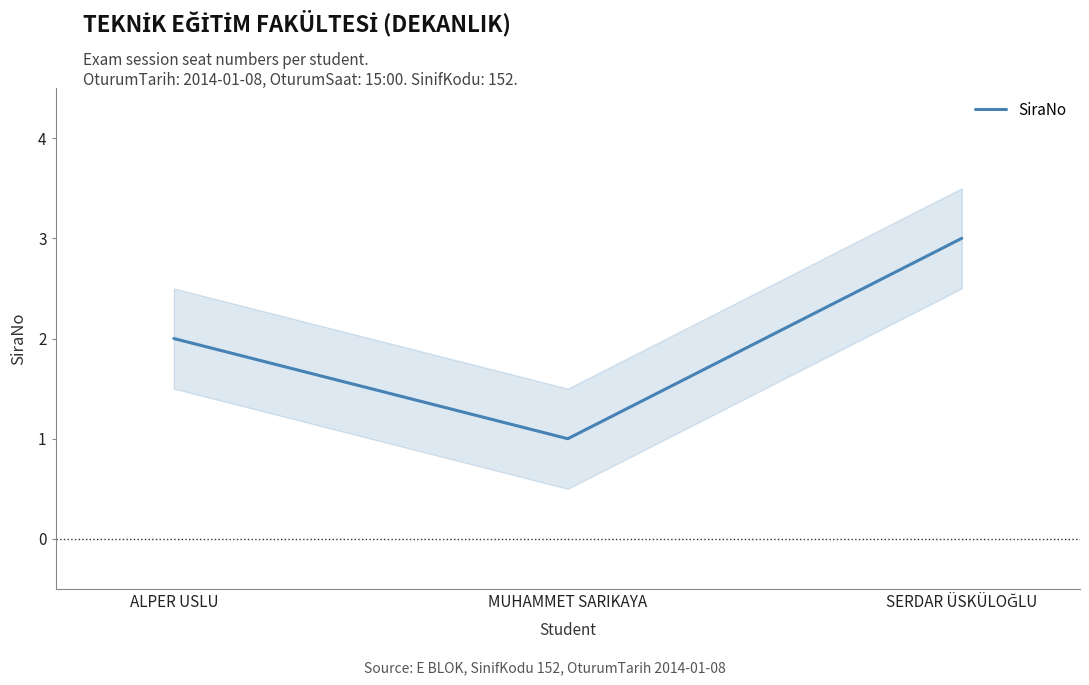

Rank the categories by value from highest to lowest.

SERDAR ÜSKÜLOĞLU, ALPER USLU, MUHAMMET SARIKAYA